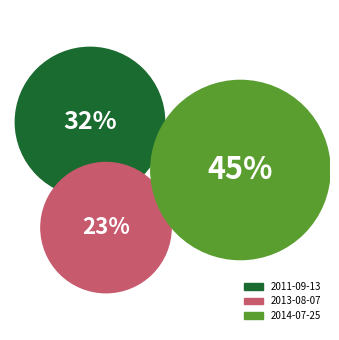

Which category has the smallest portion of the pie?

2013-08-07